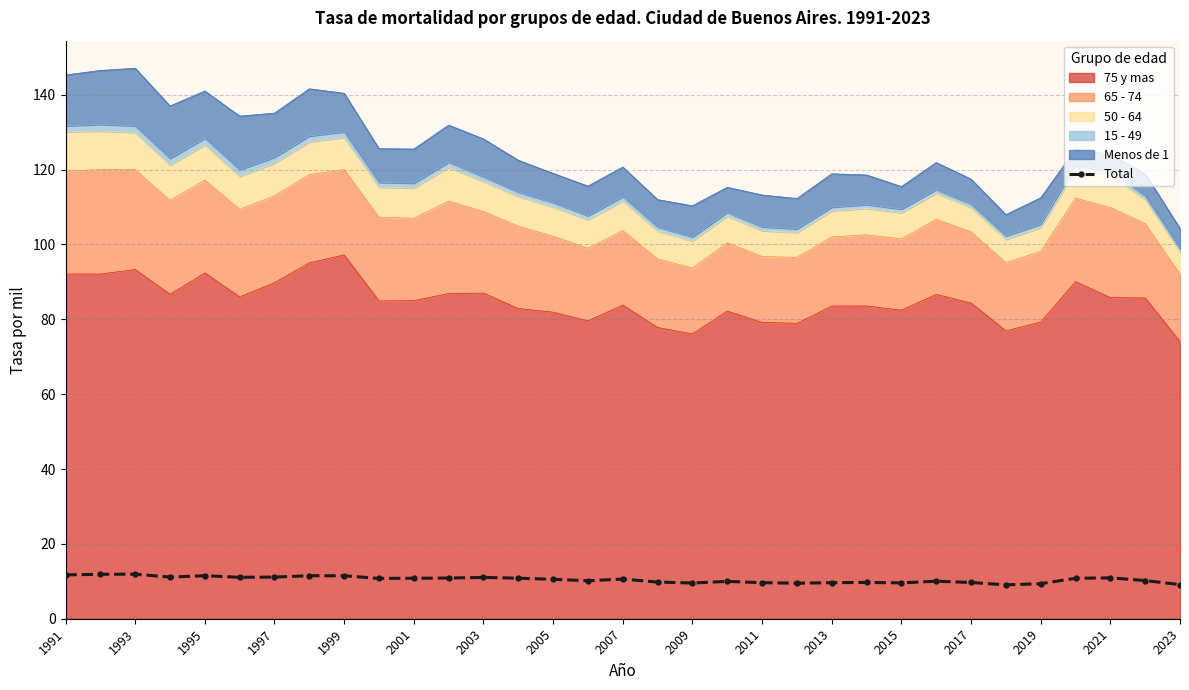

Approximately how many times larger is the value at 1993 compared to 2021?

1.2